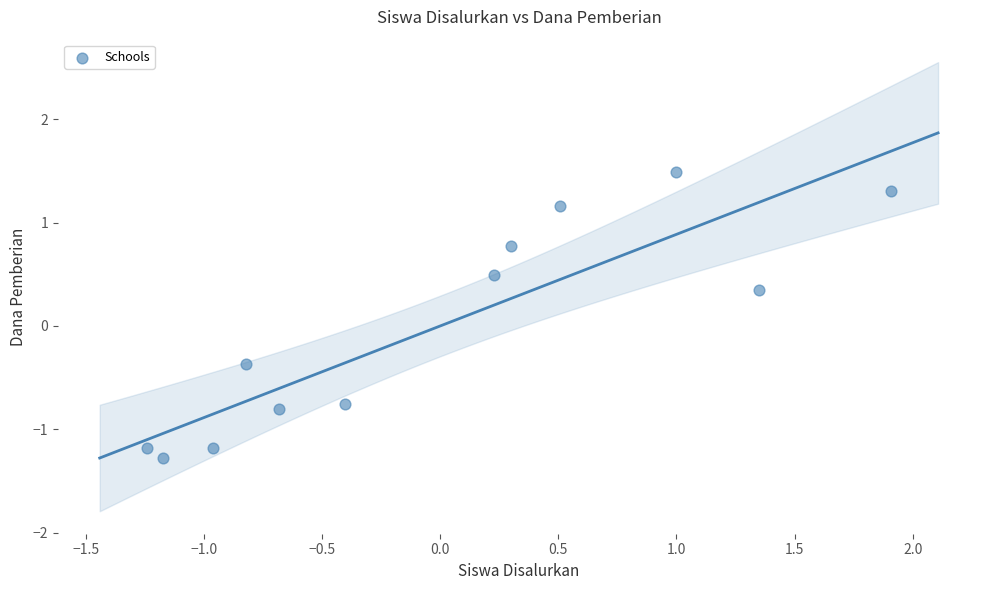

List the coordinates of all points as (X, Y) pairs, reading left to right.

(-1.2, -1.2)  (-1.2, -1.3)  (-1.0, -1.2)  (-0.8, -0.4)  (-0.7, -0.8)  (-0.4, -0.8)  (0.2, 0.5)  (0.3, 0.8)  (0.5, 1.2)  (1.0, 1.5)  (1.3, 0.3)  (1.9, 1.3)